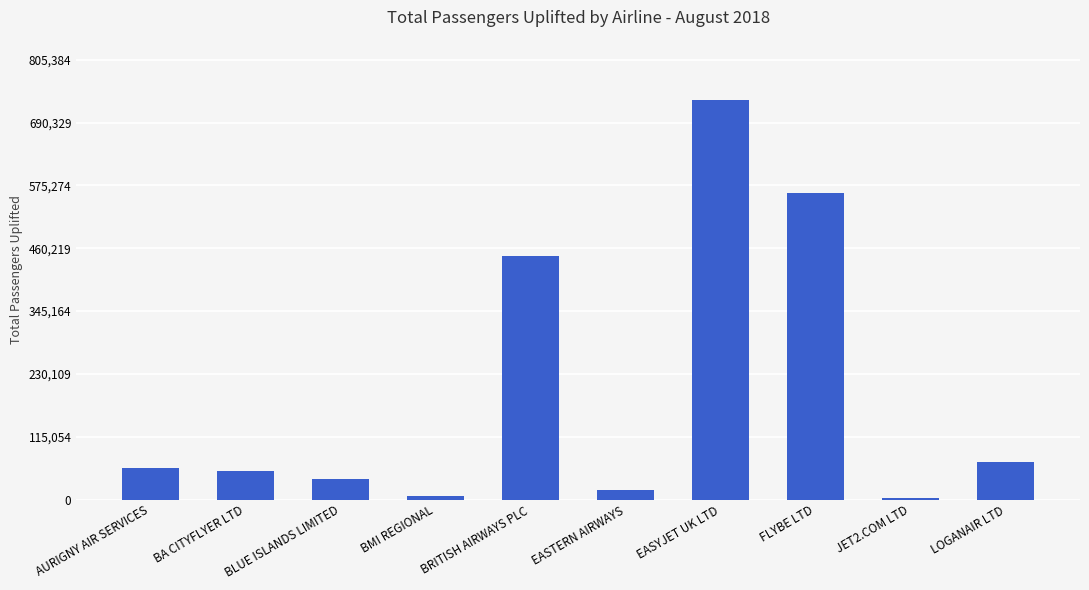

What is the label of the 1st bar from the left?

AURIGNY AIR SERVICES